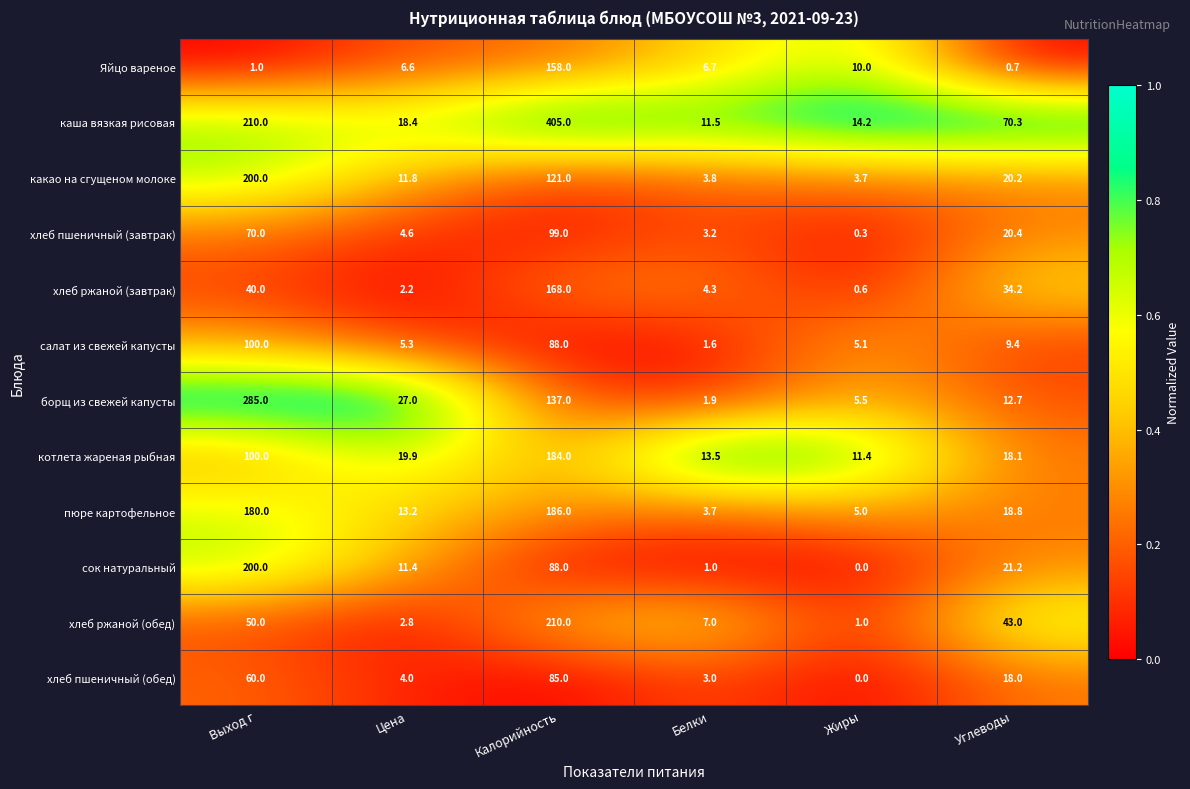

Rank the categories by хлеб ржаной (завтрак) value from highest to lowest.

Калорийность, Выход г, Углеводы, Белки, Цена, Жиры